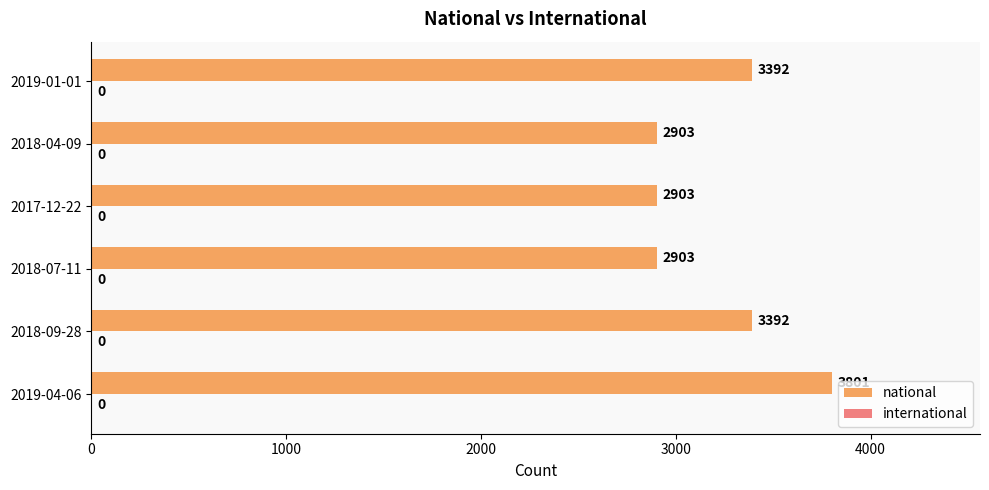

How many values are between 2903 and 3392?

5